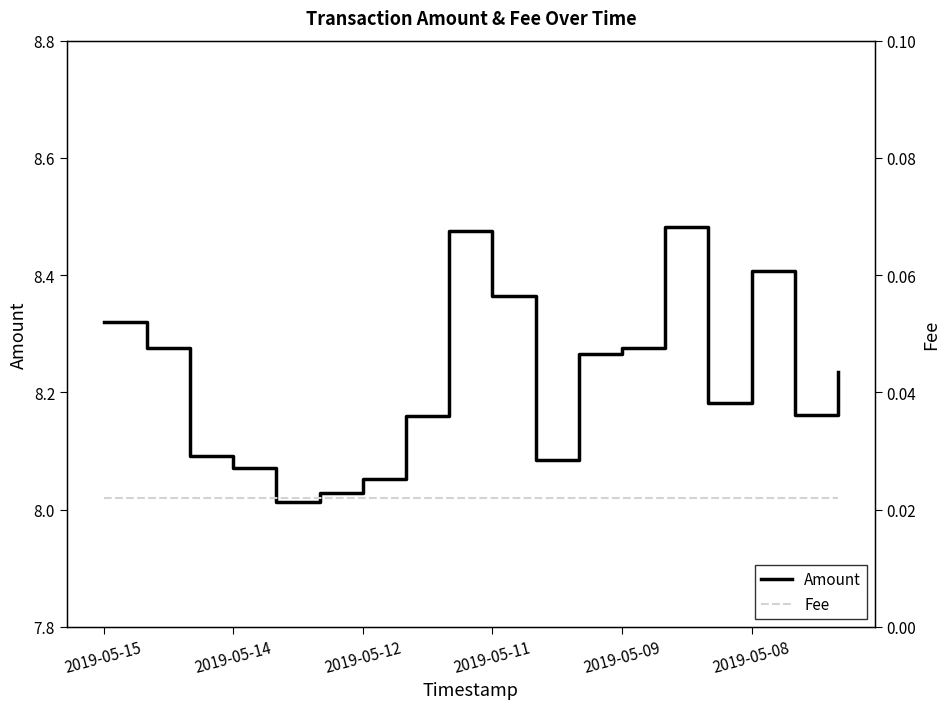

What are all the series names shown in the legend?

Amount, Fee